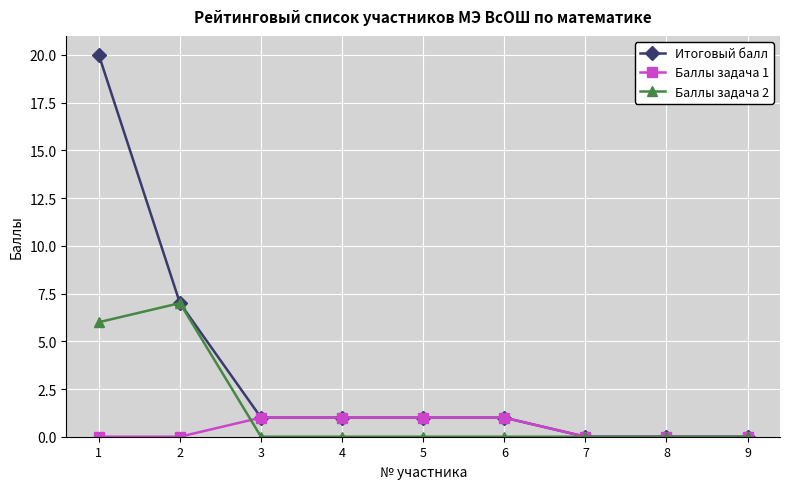

Is it true that Баллы задача 2 equals 0 at 4?

True